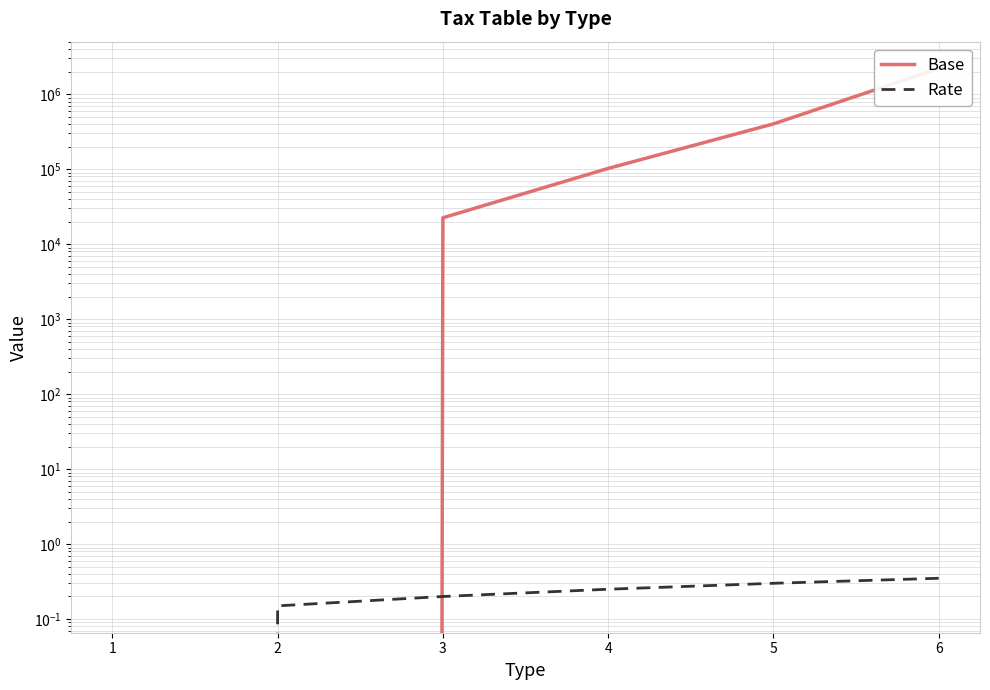

What is the average value of the Rate series?

0.2